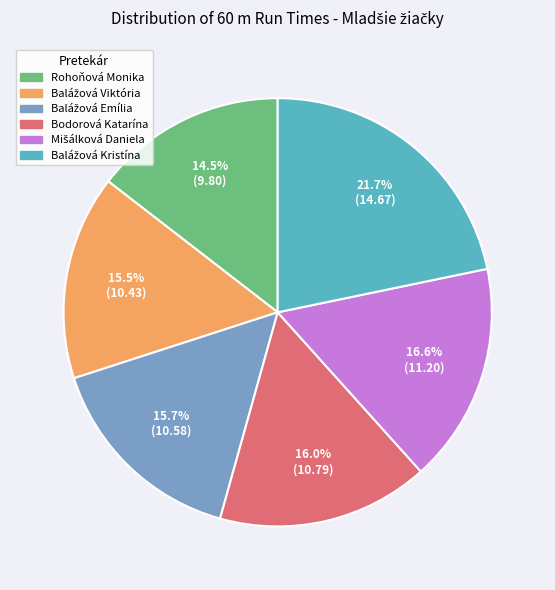

What is the smallest slice in the pie chart?

Rohoňová Monika